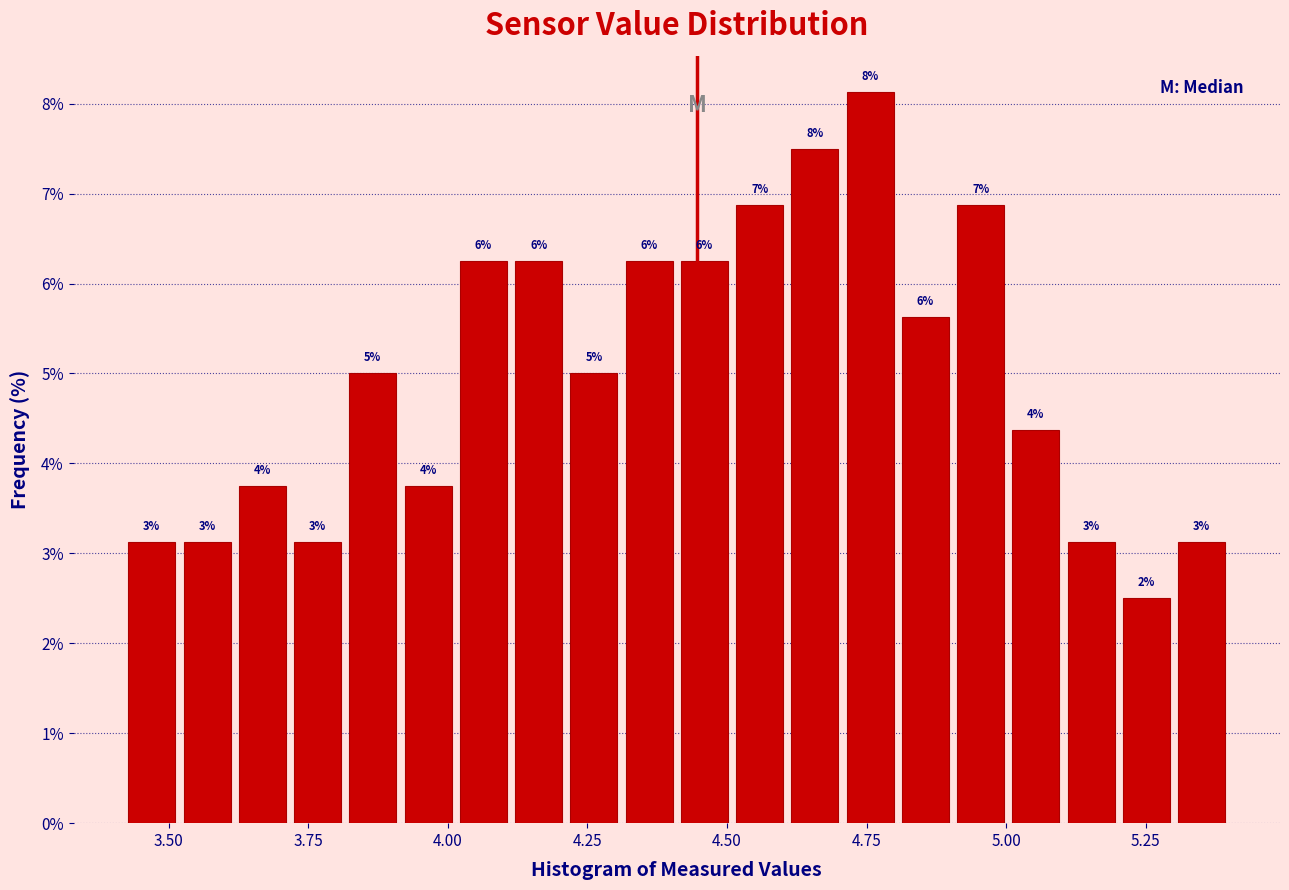

Read against the x-axis, roughly where is the centre of the tallest bar?

4.75